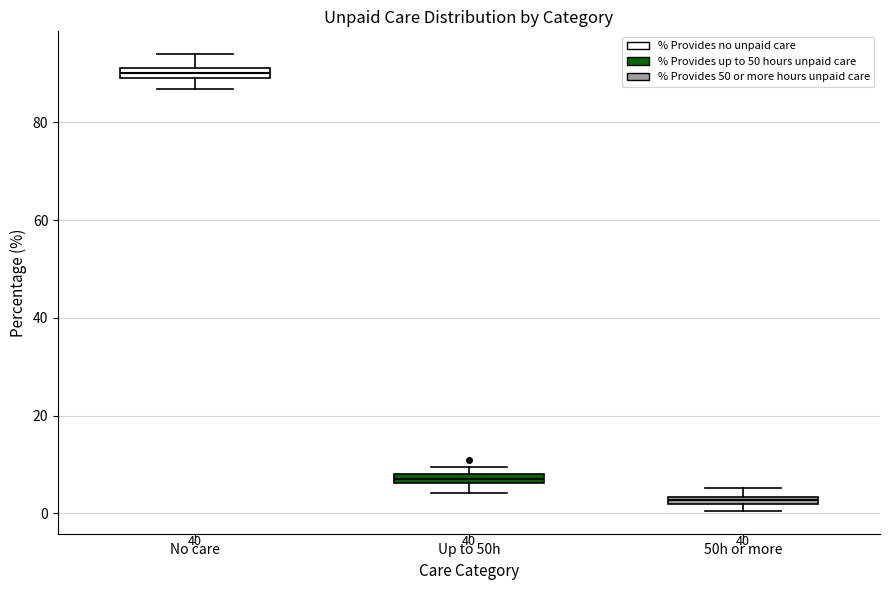

Which box's median line is the lowest?

50h or more